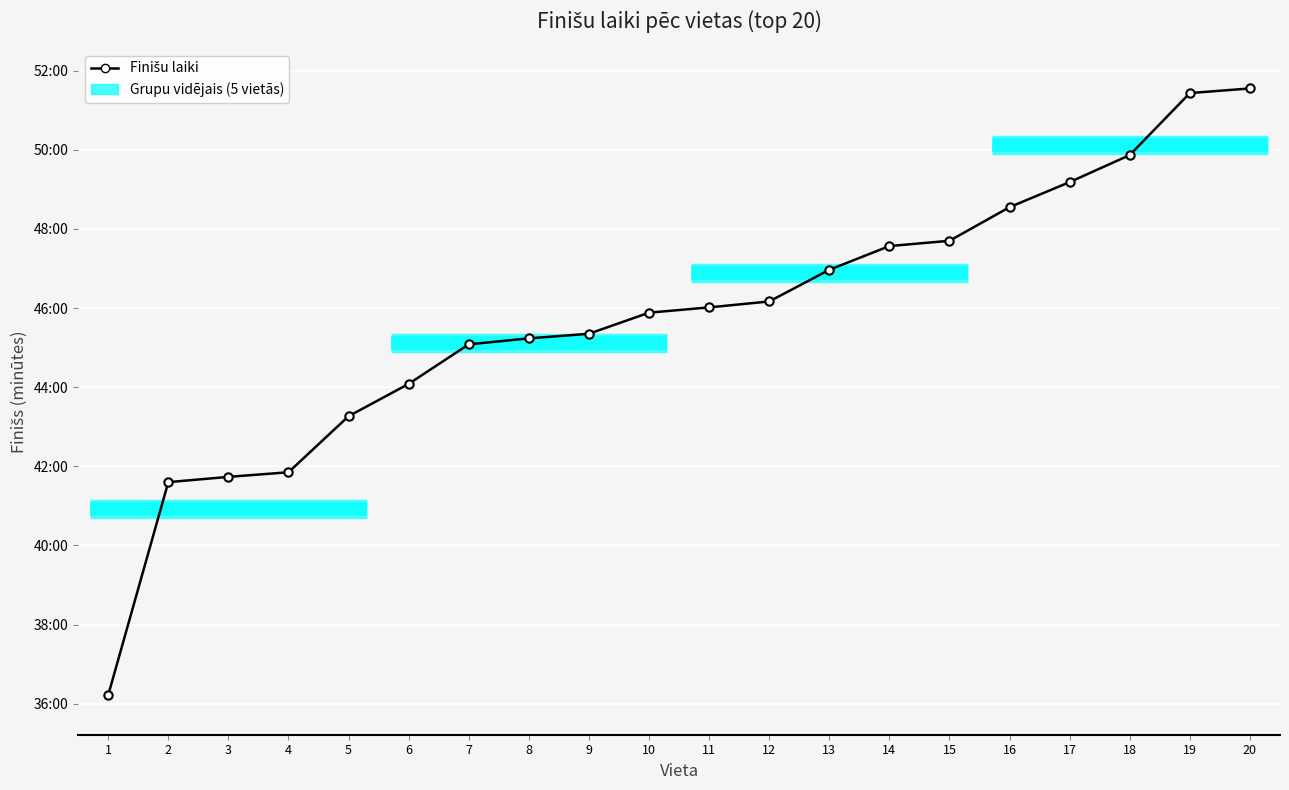

True or false: the data shows 21.2 at 7.

False